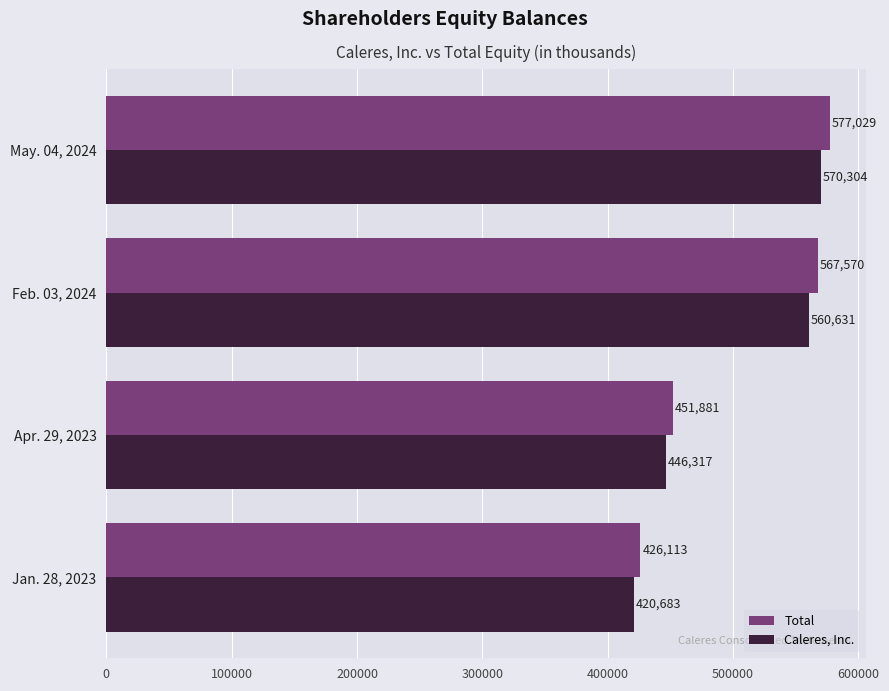

Which series has the largest total across all categories?

Total